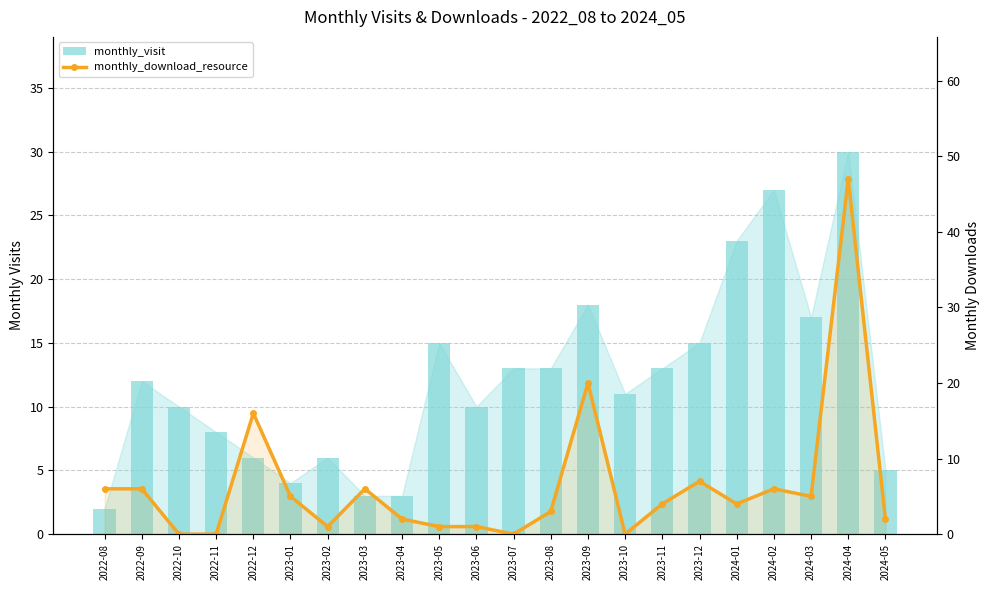

True or false: monthly_visit has a value of 4 at 2023-10.

False